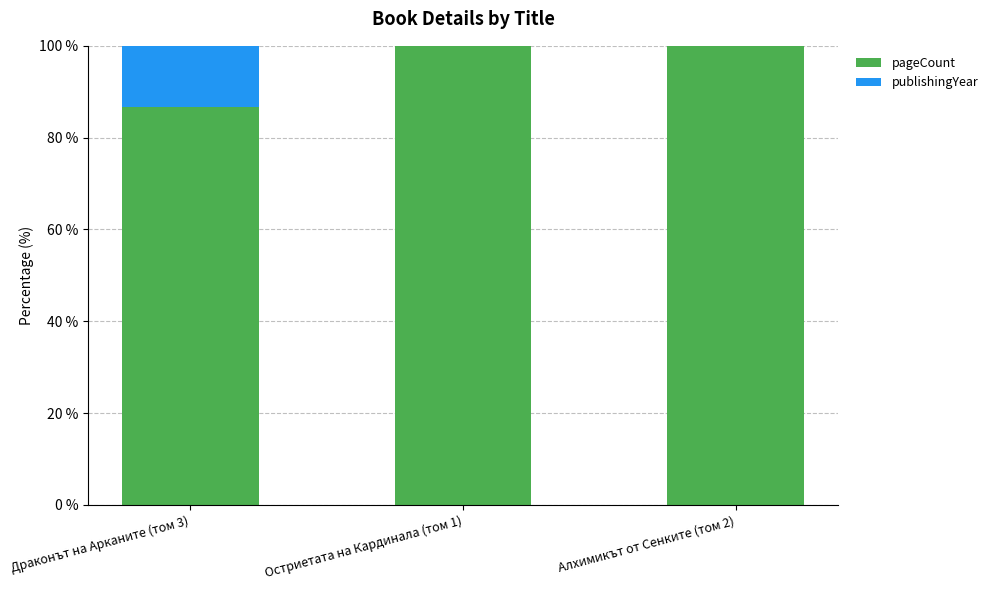

What value does the pageCount series have at Остриетата на Кардинала (том 1)?

100.0